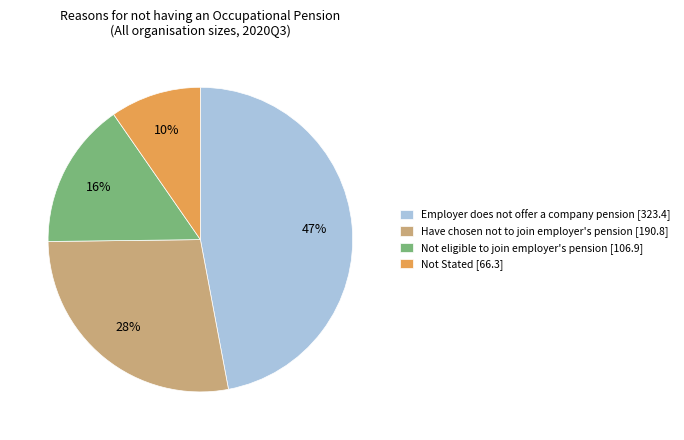

Do Not Stated [66.3] and Employer does not offer a company pension [323.4] together represent more than half of the pie?

Yes